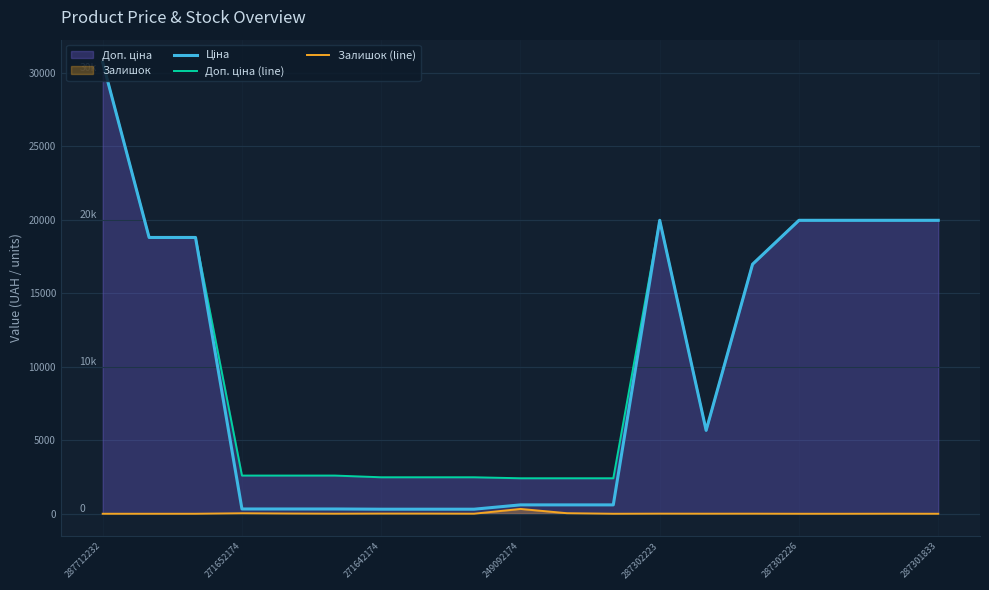

What is the value of the Ціна point at the 3rd from the left?

18796.8